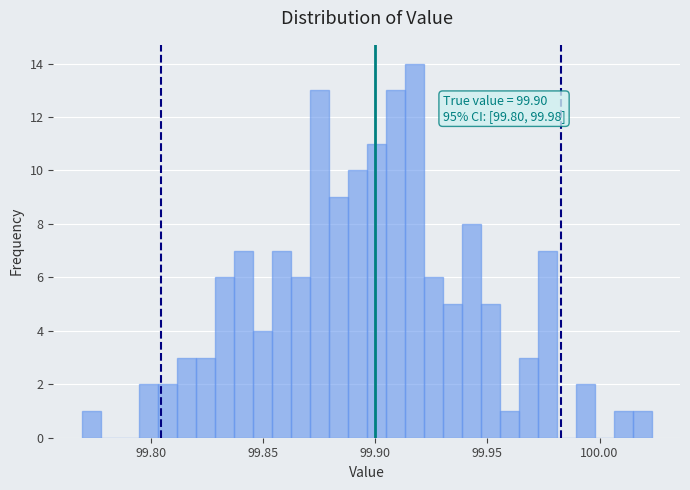

Around what value on the x-axis is the tallest bar? Give the approximate position of its centre, as read against the axis.

99.915